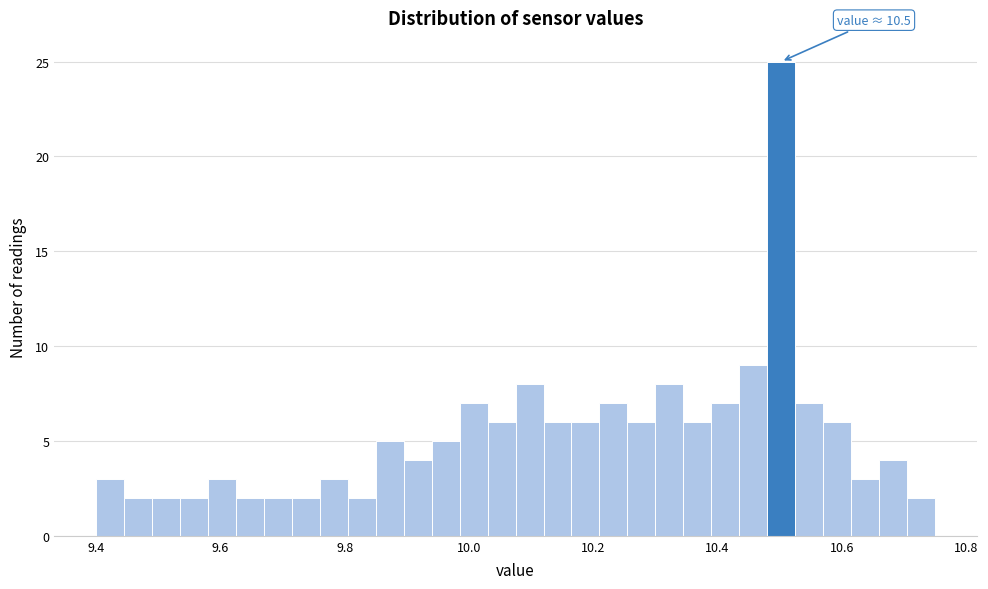

Around what value on the x-axis is the tallest bar? Give the approximate position of its centre, as read against the axis.

10.50